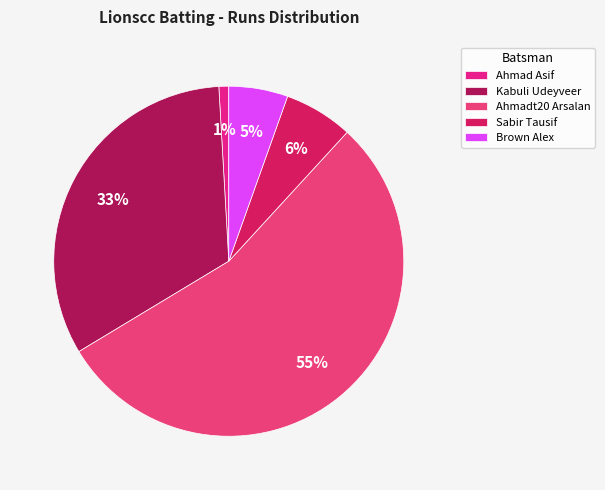

How many segments does this pie chart have?

5